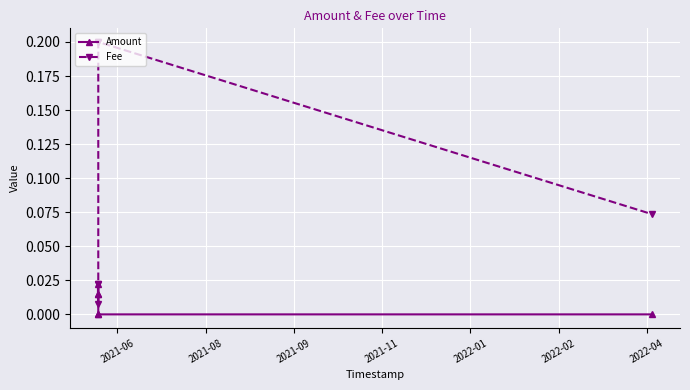

What is the value of the Fee point at the 6th from the left?

0.1